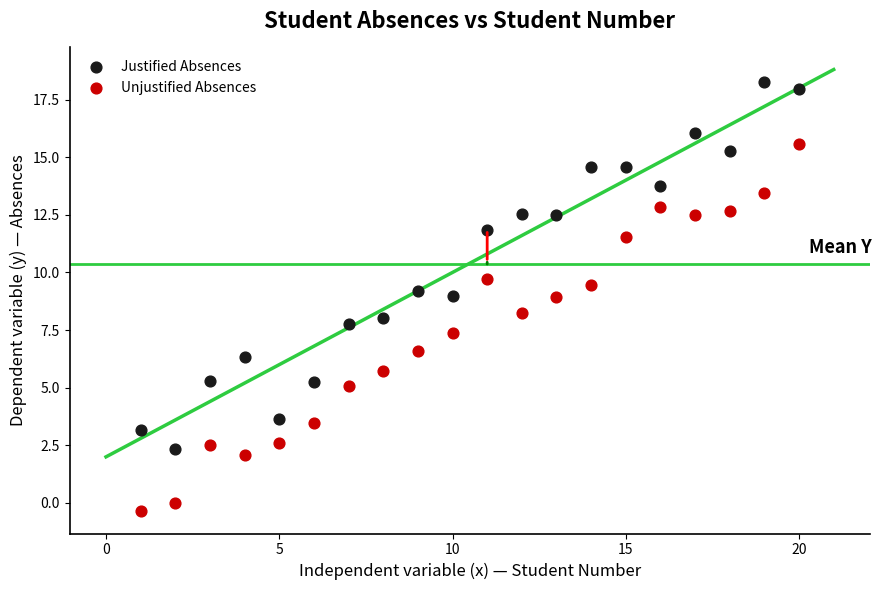

What are all the series names shown in the legend?

Justified Absences, Unjustified Absences